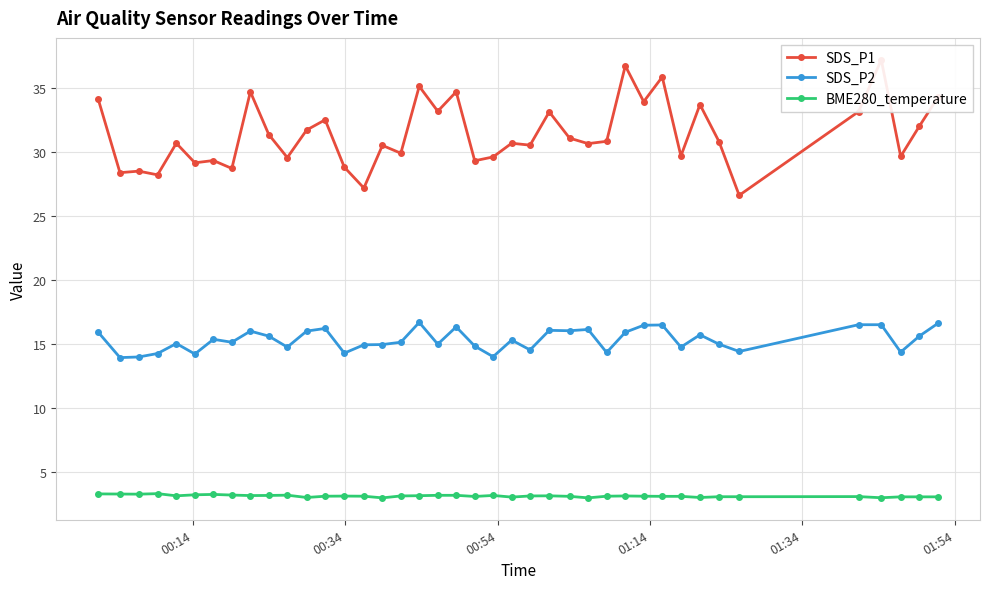

What is the value of the SDS_P2 point at the 19th from the left?

15.0